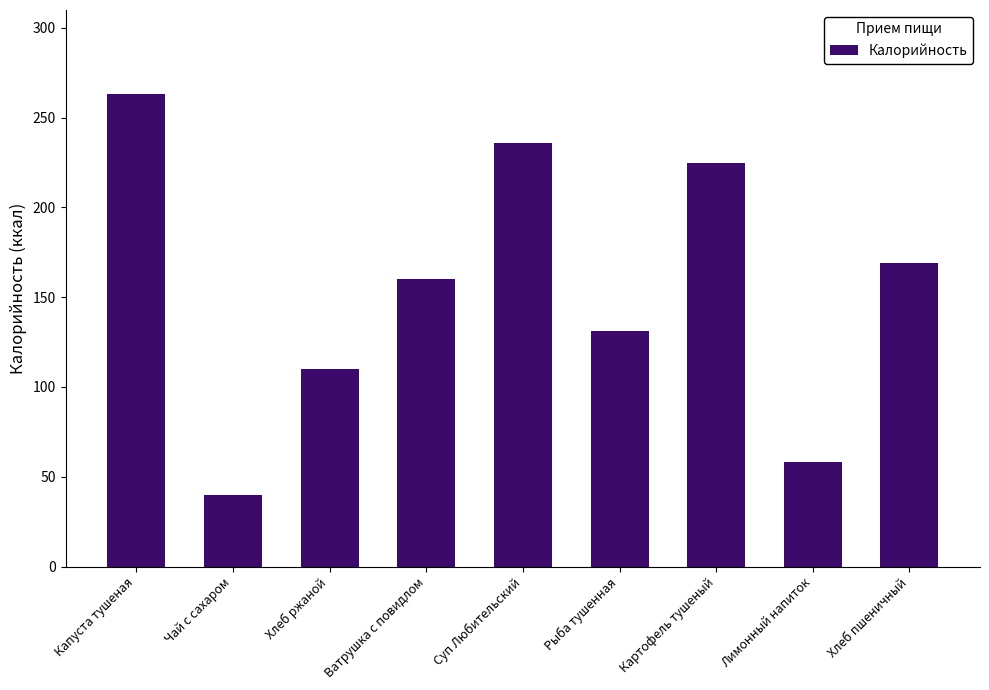

Is it true that the value at Хлеб ржаной is 110?

True